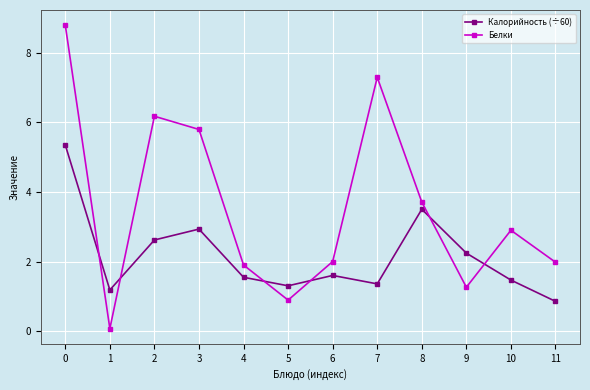

True or false: Калорийность (÷60) has more than 1 points higher than both neighbors.

True